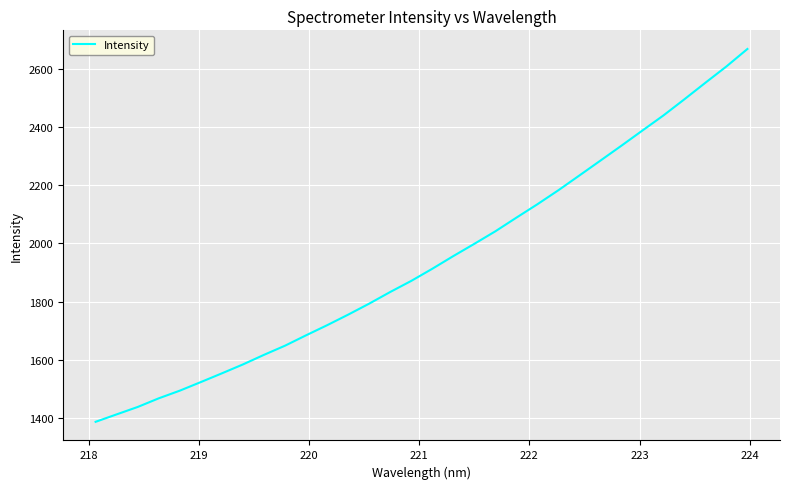

What is the smallest value displayed?

1386.0